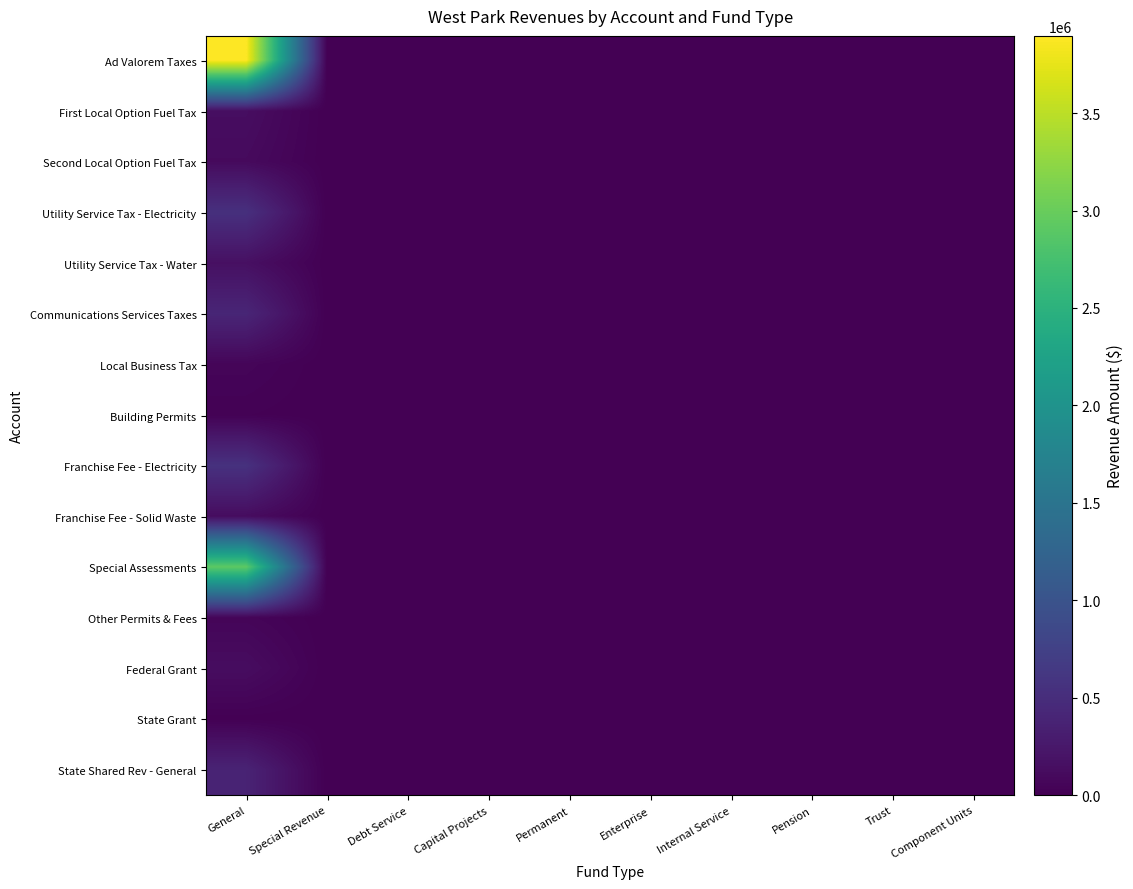

Which series has the largest total across all categories?

Ad Valorem Taxes